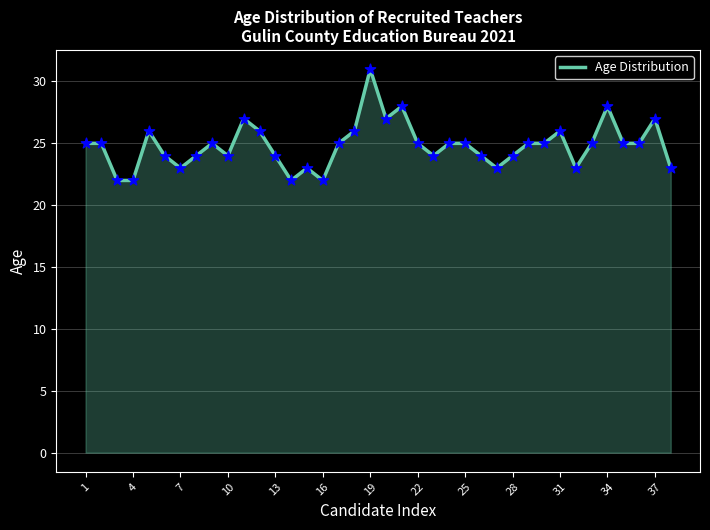

What is the greatest value displayed?

31